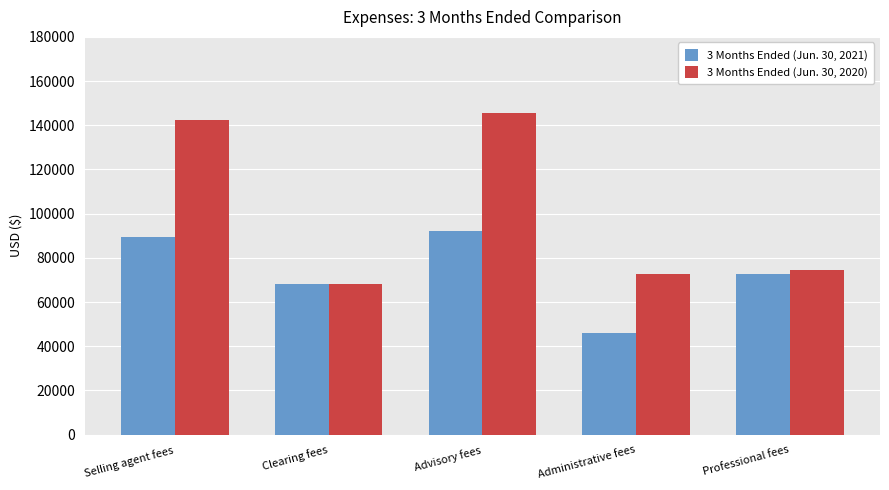

Reading left to right, extract all data points from this chart.

3 Months Ended (Jun. 30, 2021): 89609	68031	91996	45998	72588
3 Months Ended (Jun. 30, 2020): 142566	68262	145383	72692	74388